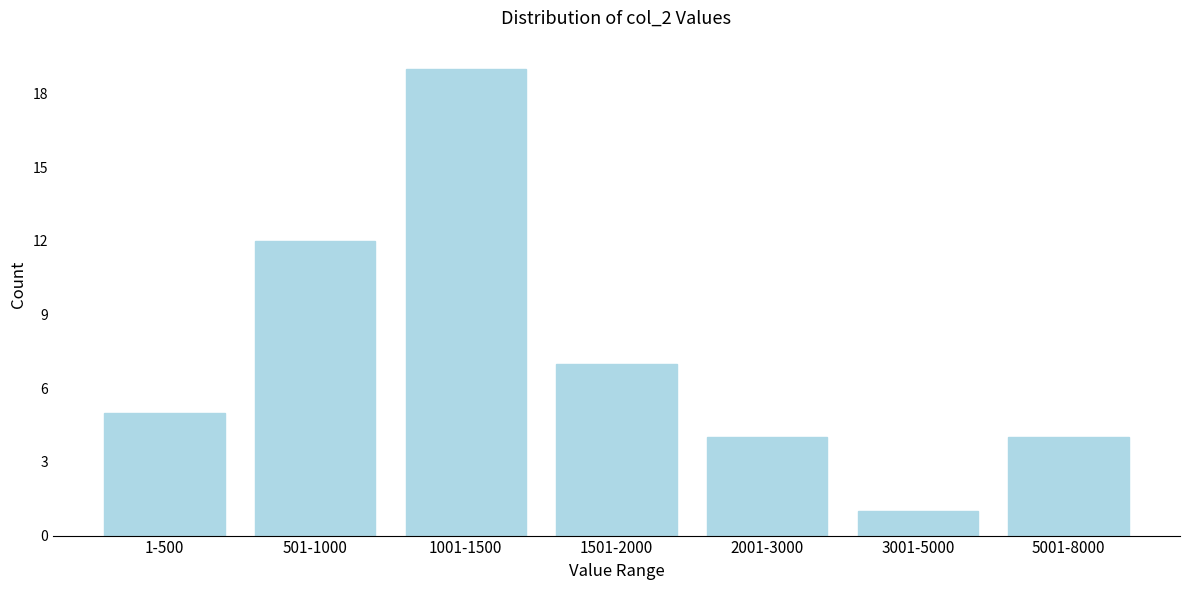

Reading left to right, what are all the values shown in this chart?

1-500=5	501-1000=12	1001-1500=19	1501-2000=7	2001-3000=4	3001-5000=1	5001-8000=4